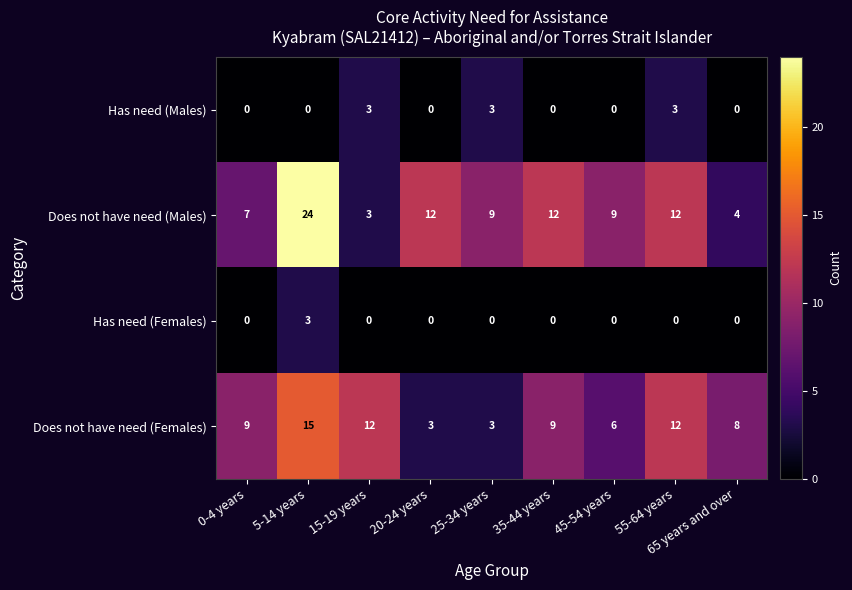

Is the value of Has need (Females) at 20-24 years greater than the value of Has need (Males) at 25-34 years?

No